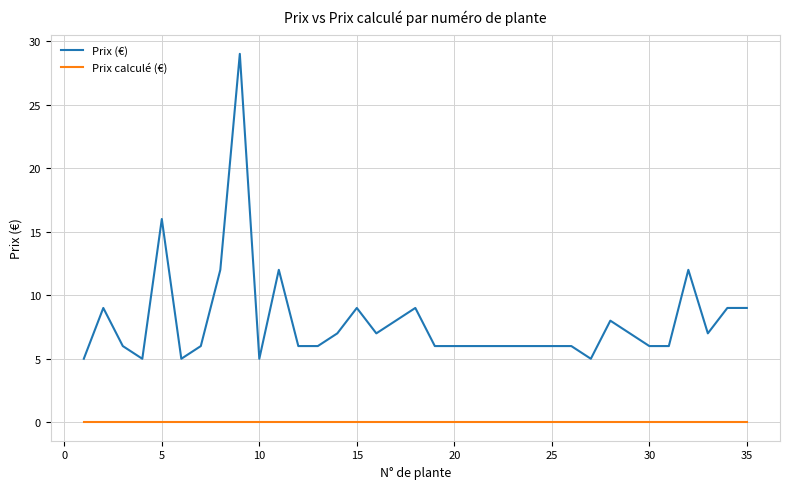

Reading left to right, what are all the values shown in this chart?

Prix (€): 5	9	6	5	16	5	6	12	29	5	12	6	6	7	9	7	8	9	6	6	6	6	6	6	6	6	5	8	7	6	6	12	7	9	9
Prix calculé (€): 0	0	0	0	0	0	0	0	0	0	0	0	0	0	0	0	0	0	0	0	0	0	0	0	0	0	0	0	0	0	0	0	0	0	0